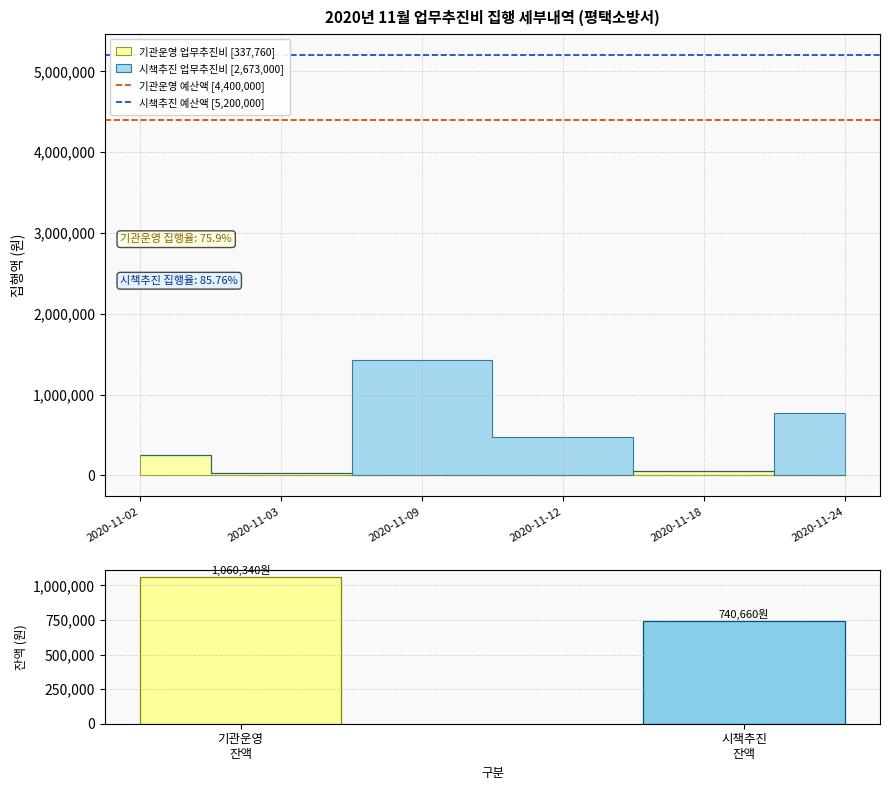

Does the chart contain stacked bars?

No